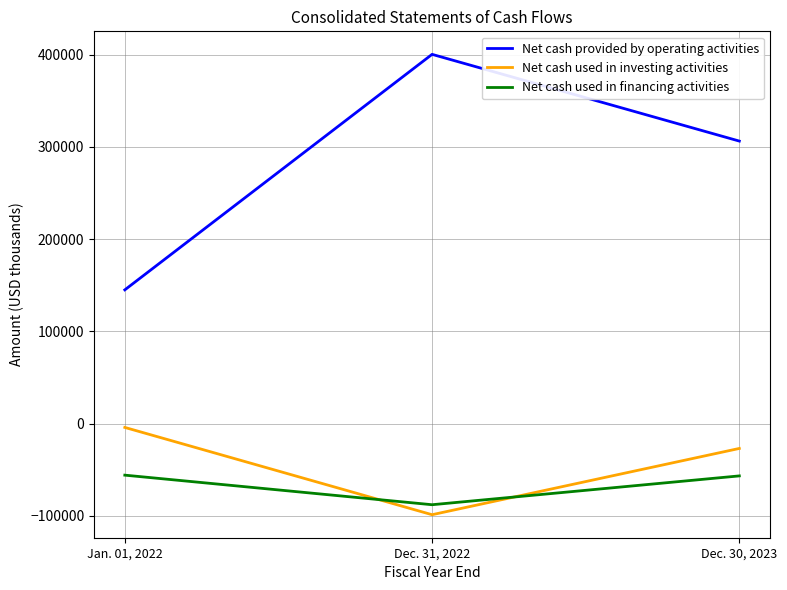

The value of Net cash used in financing activities at Jan. 01, 2022 is -55814. True or false?

True